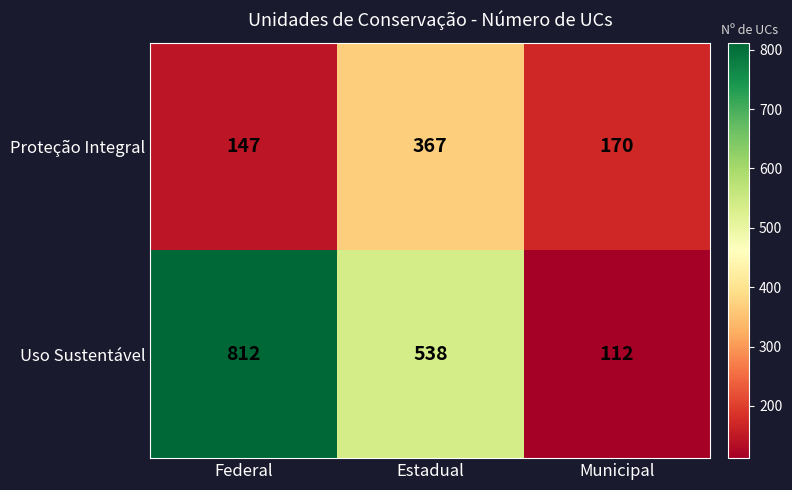

At which category is the sum across all series the highest?

Federal